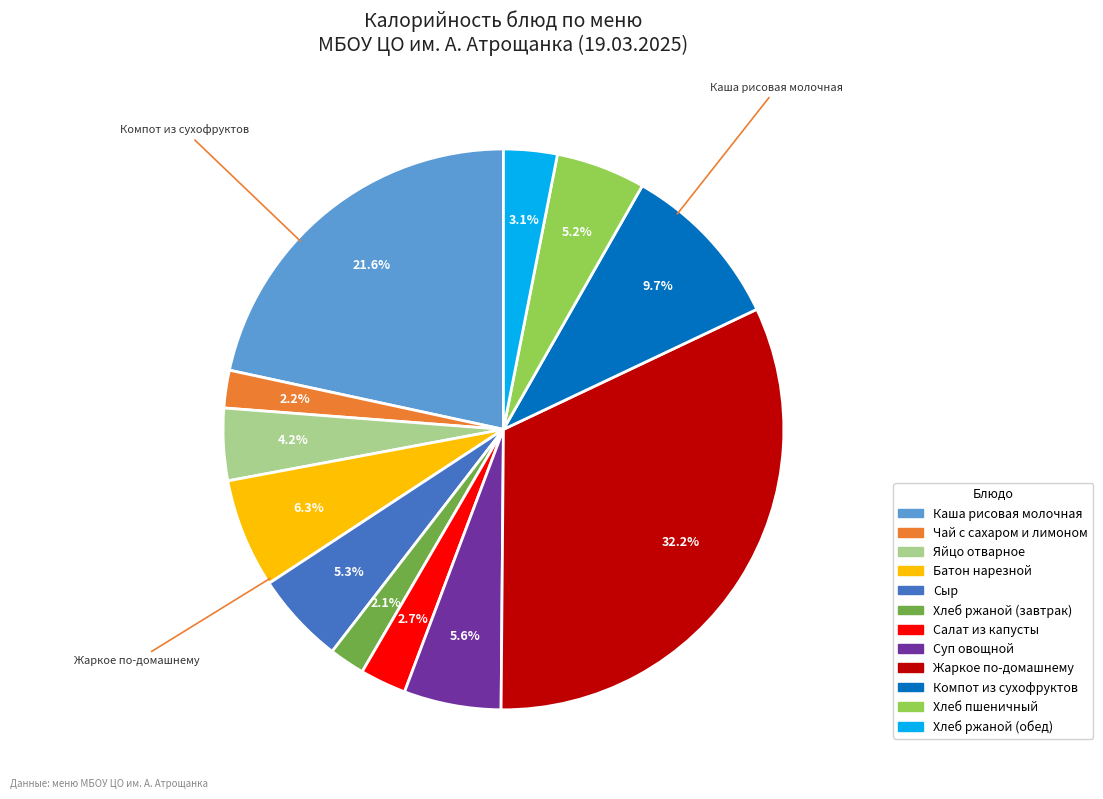

Approximately how many times larger is the value at Хлеб пшеничный compared to Суп овощной?

0.9